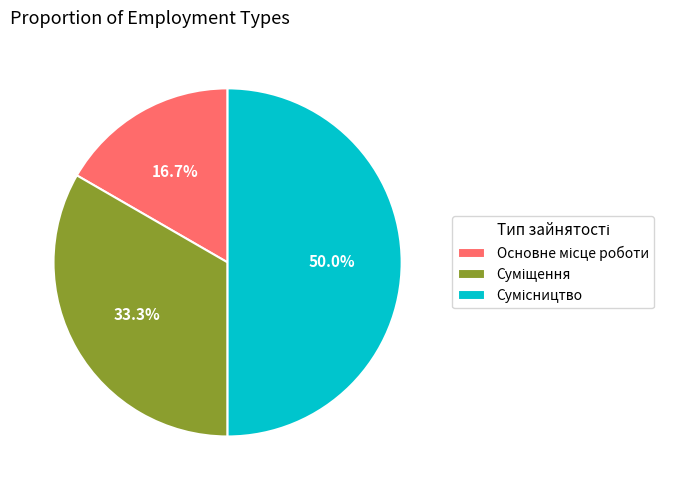

How many segments does this pie chart have?

3